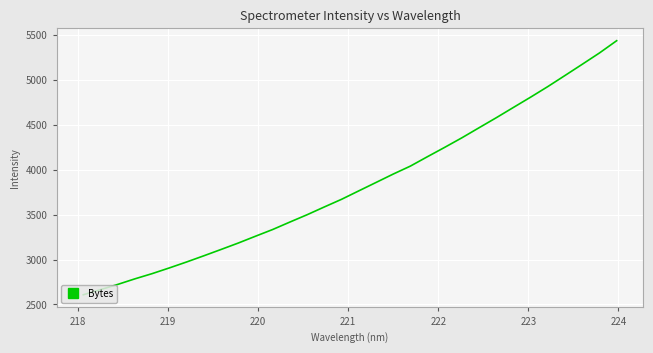

What is the minimum value shown in the chart?

2607.6